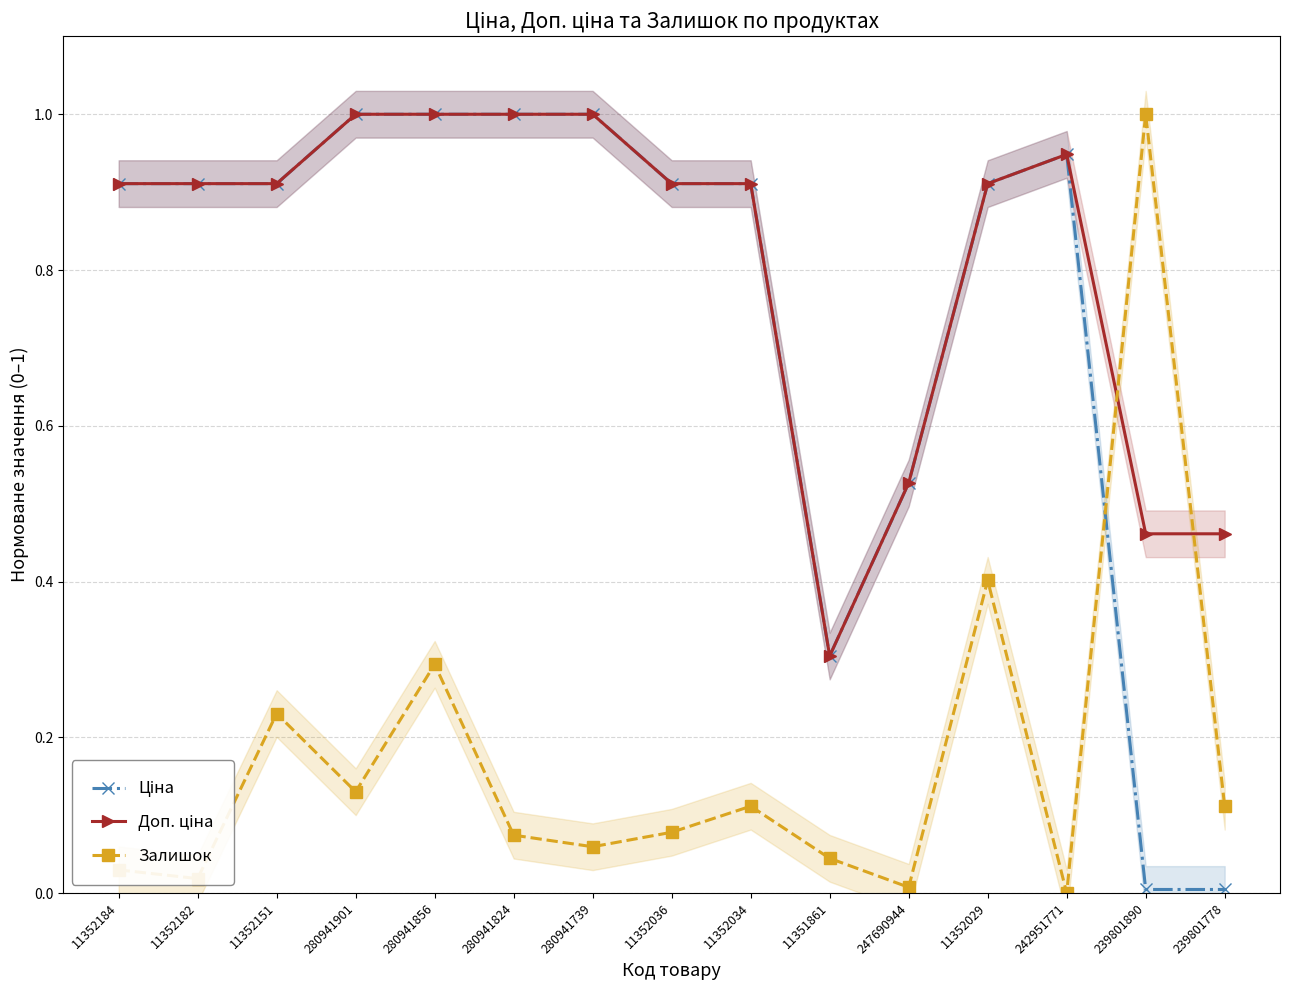

What are all the series names shown in the legend?

Ціна, Доп. ціна, Залишок